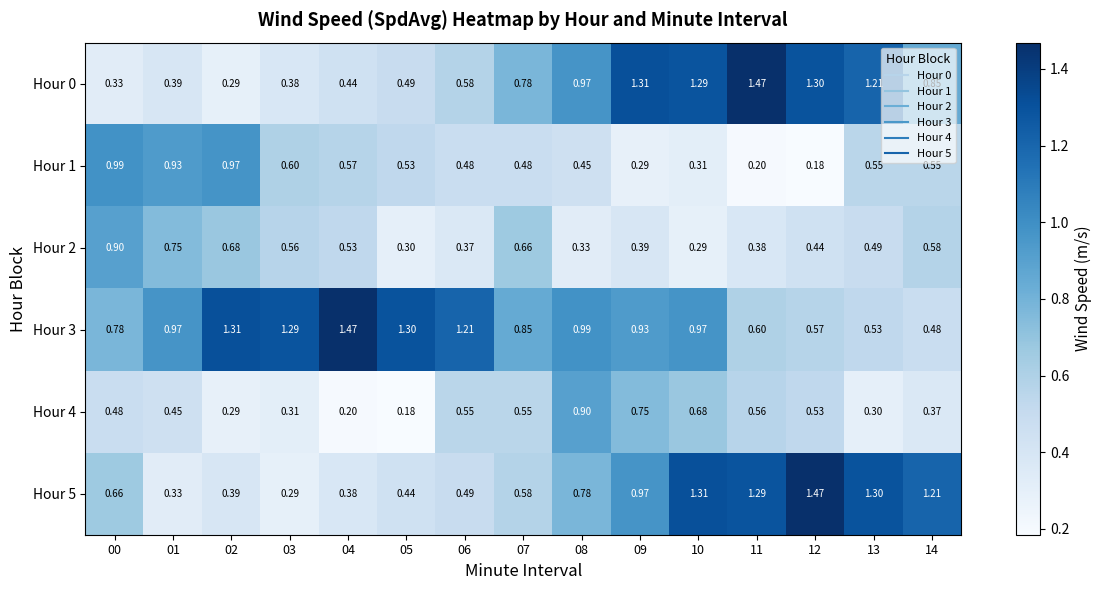

At 13, list the series in order from largest to smallest.

Hour 5, Hour 0, Hour 1, Hour 3, Hour 2, Hour 4